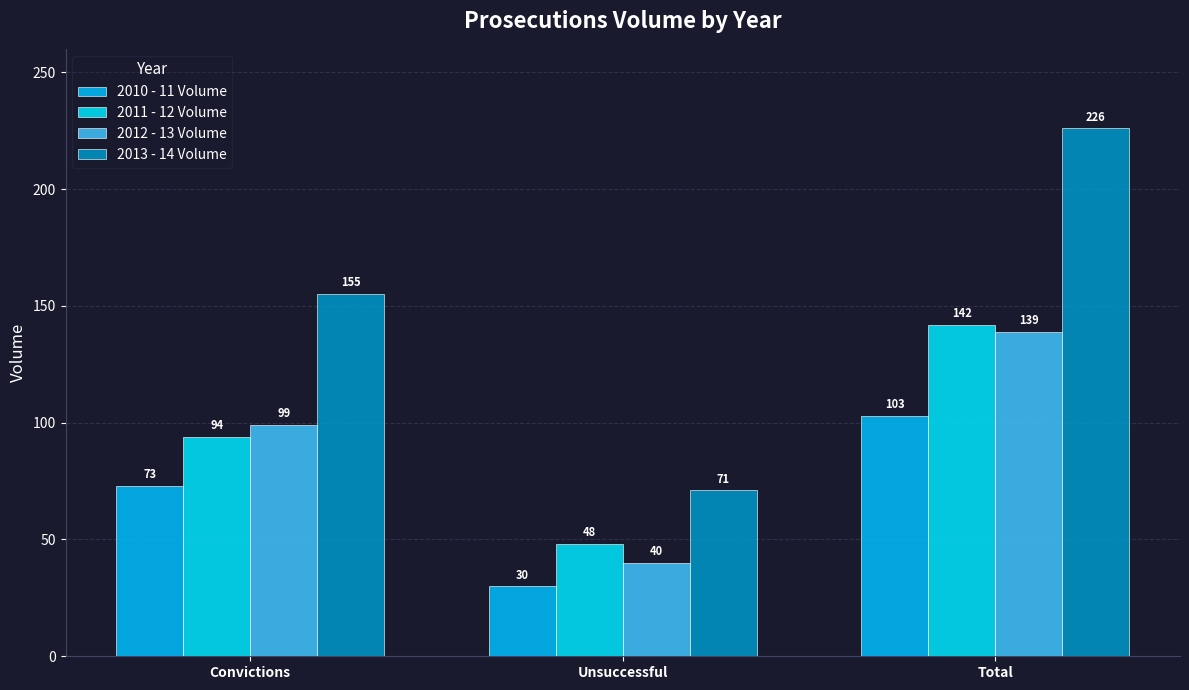

Which series has the largest range (max minus min)?

2013 - 14 Volume